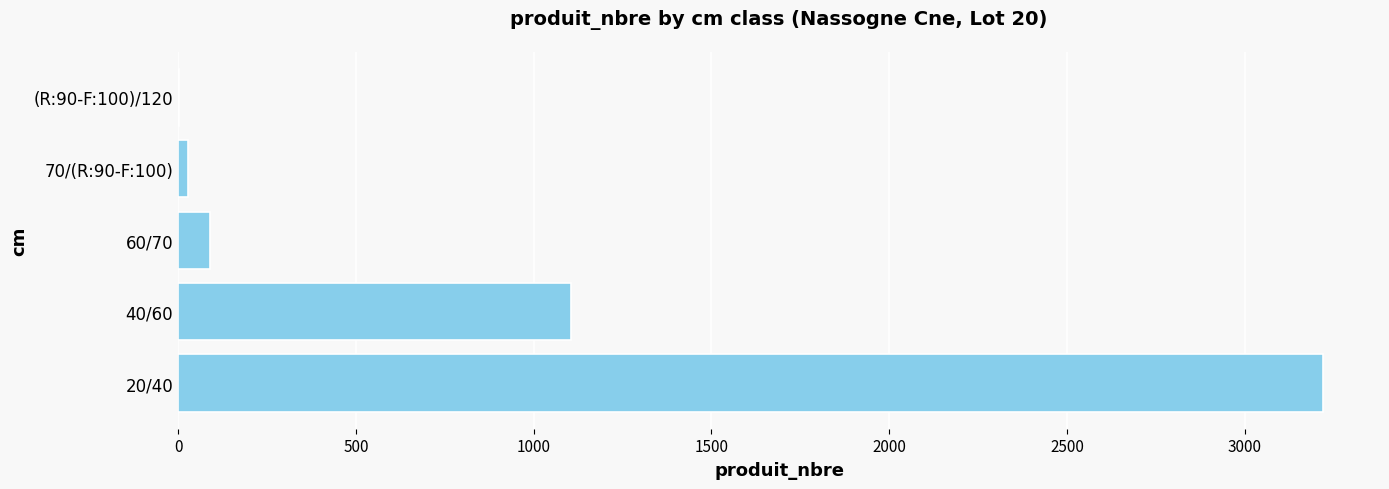

Approximately how many times larger is the value at 20/40 compared to 60/70?

35.8